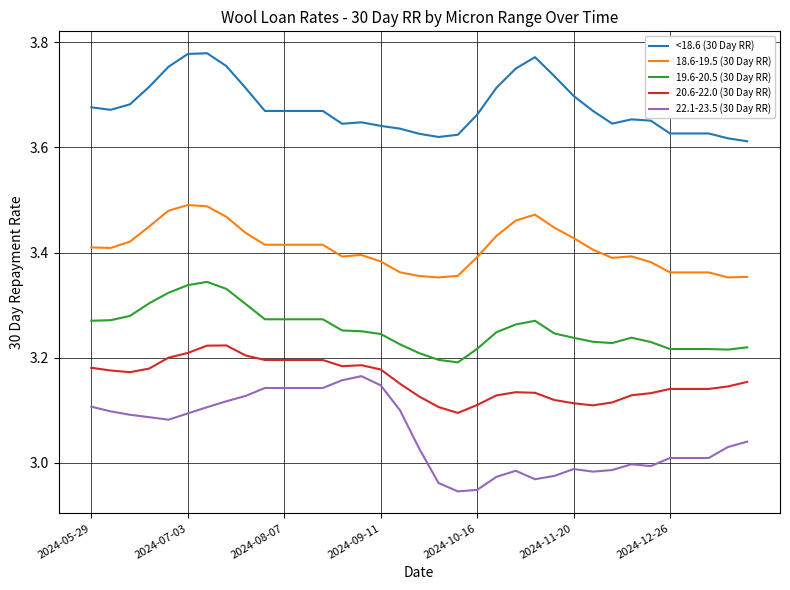

Which series has the largest total across all categories?

<18.6 (30 Day RR)